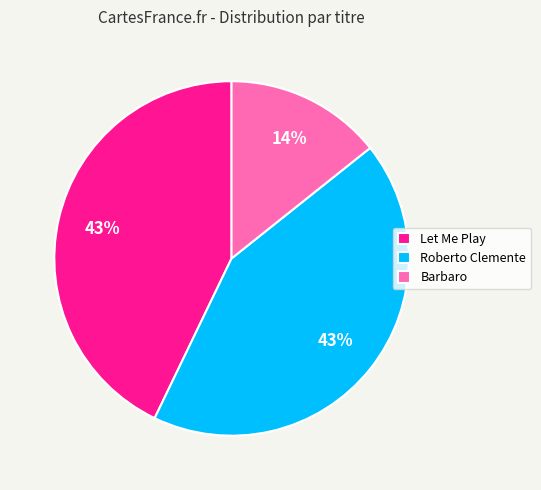

True or false: Barbaro accounts for 20% of the total.

False